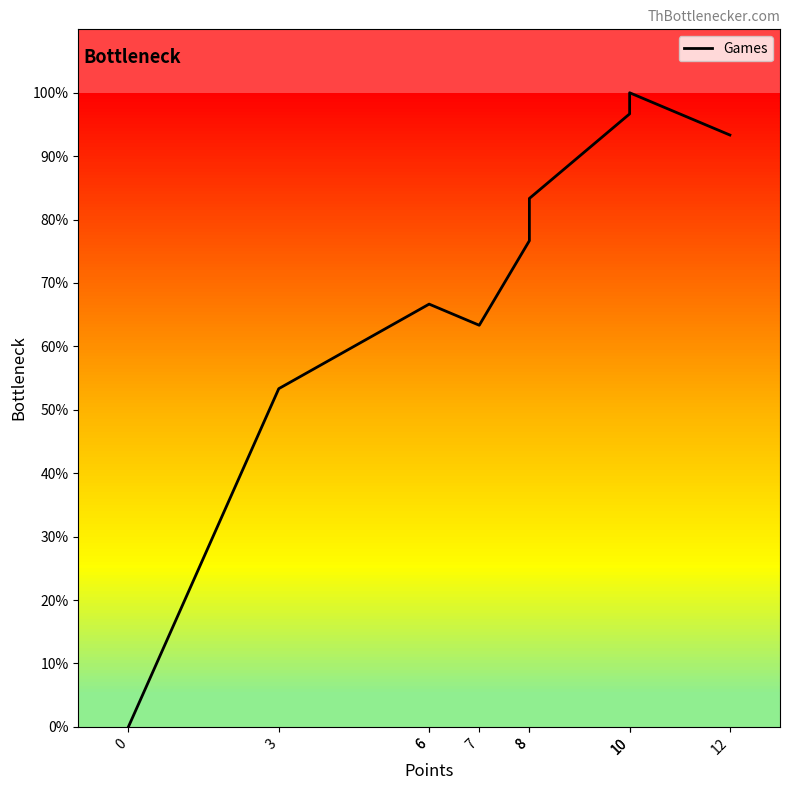

Does the chart have visible grid lines?

No